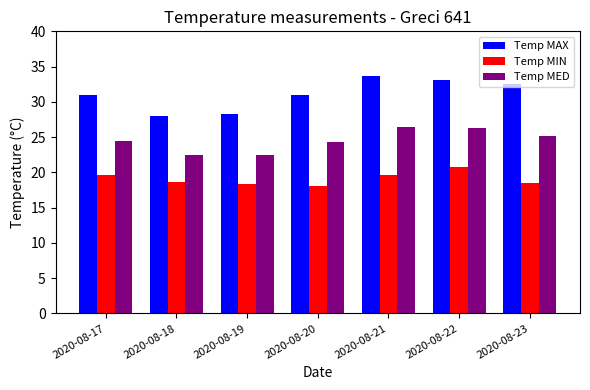

What is the sum of the Temp MAX values at 2020-08-23 and 2020-08-17?

63.6